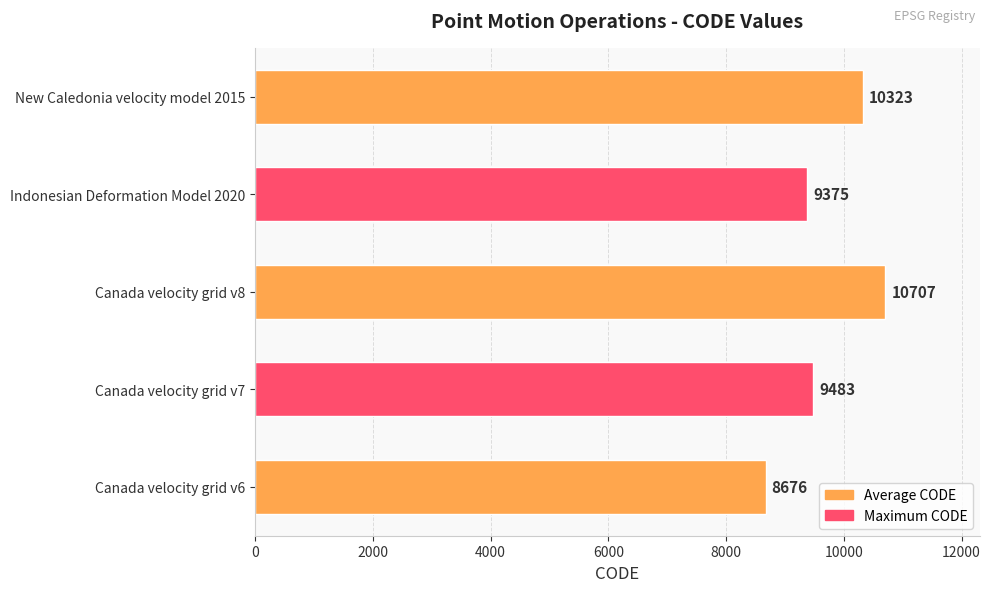

Between Canada velocity grid v6 and Indonesian Deformation Model 2020, which is larger?

Indonesian Deformation Model 2020